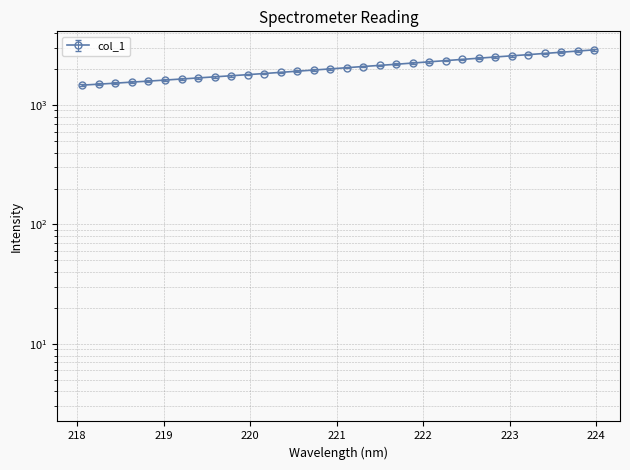

What value does the data have at 221.1174?

2053.2